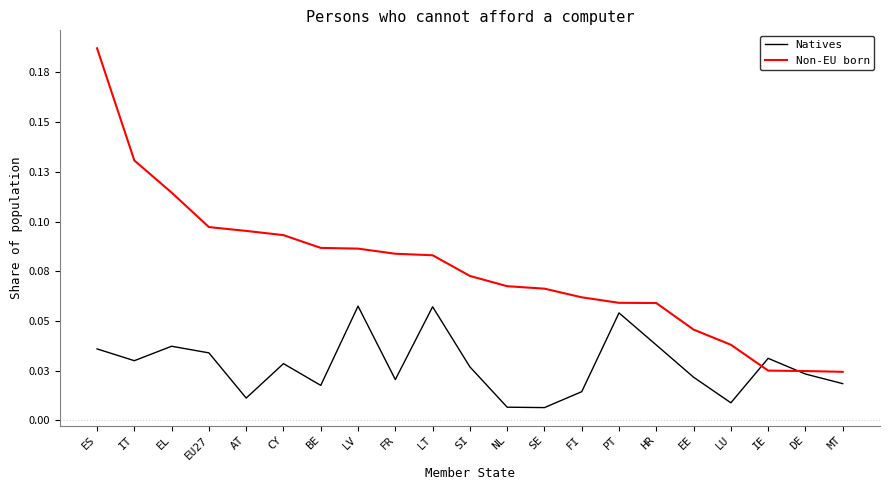

True or false: Natives has a value of 0.0 at EE.

True